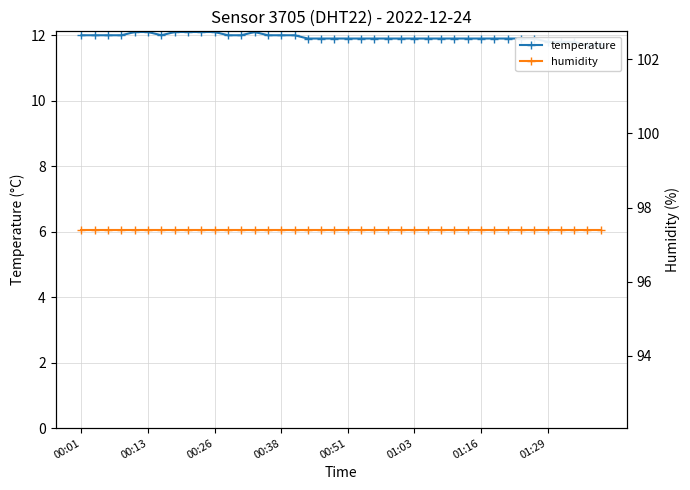

How many lines are shown in the chart?

2